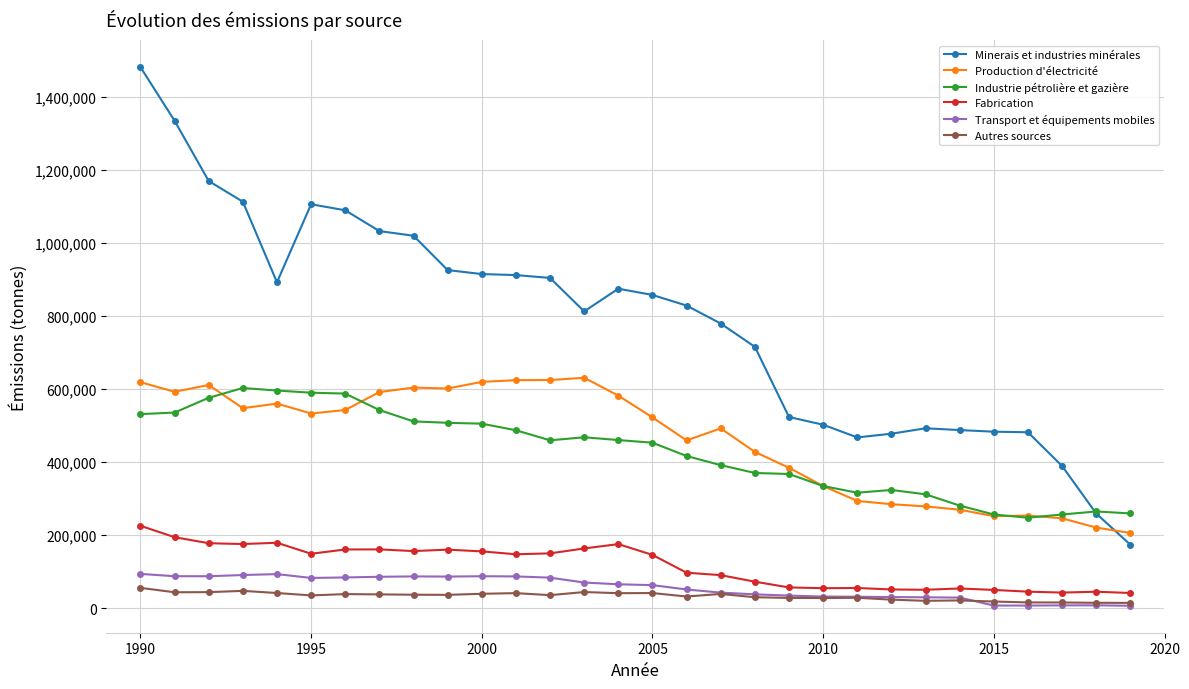

Which series has the widest spread of values?

Minerais et industries minérales